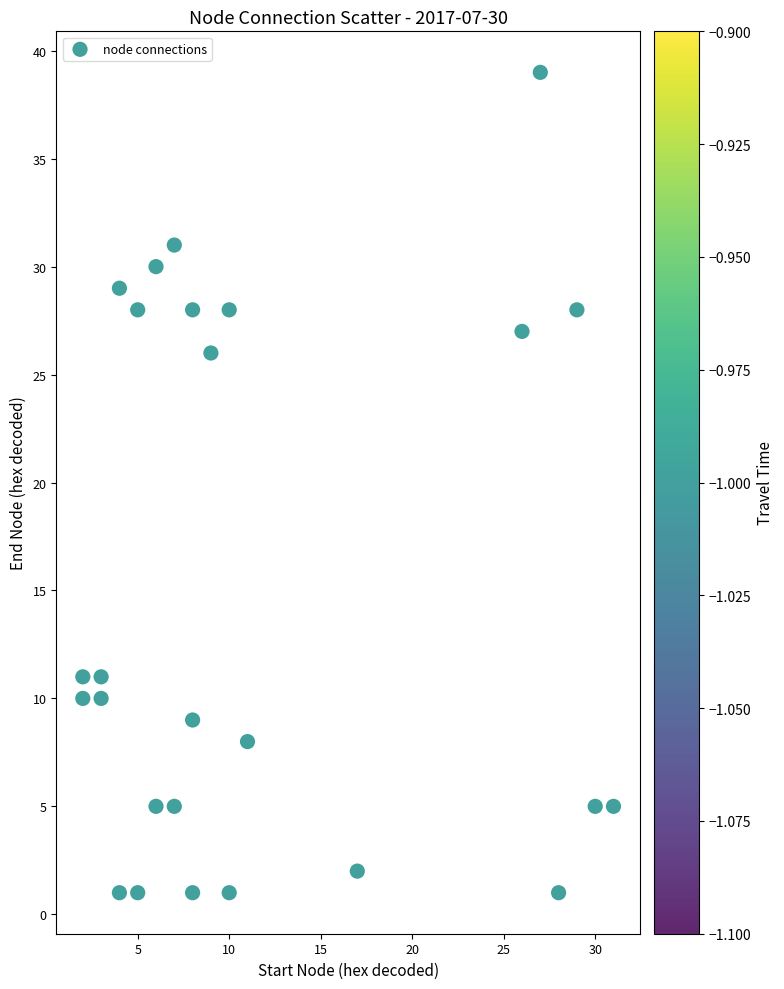

What is the range of X values (max minus min)?

29